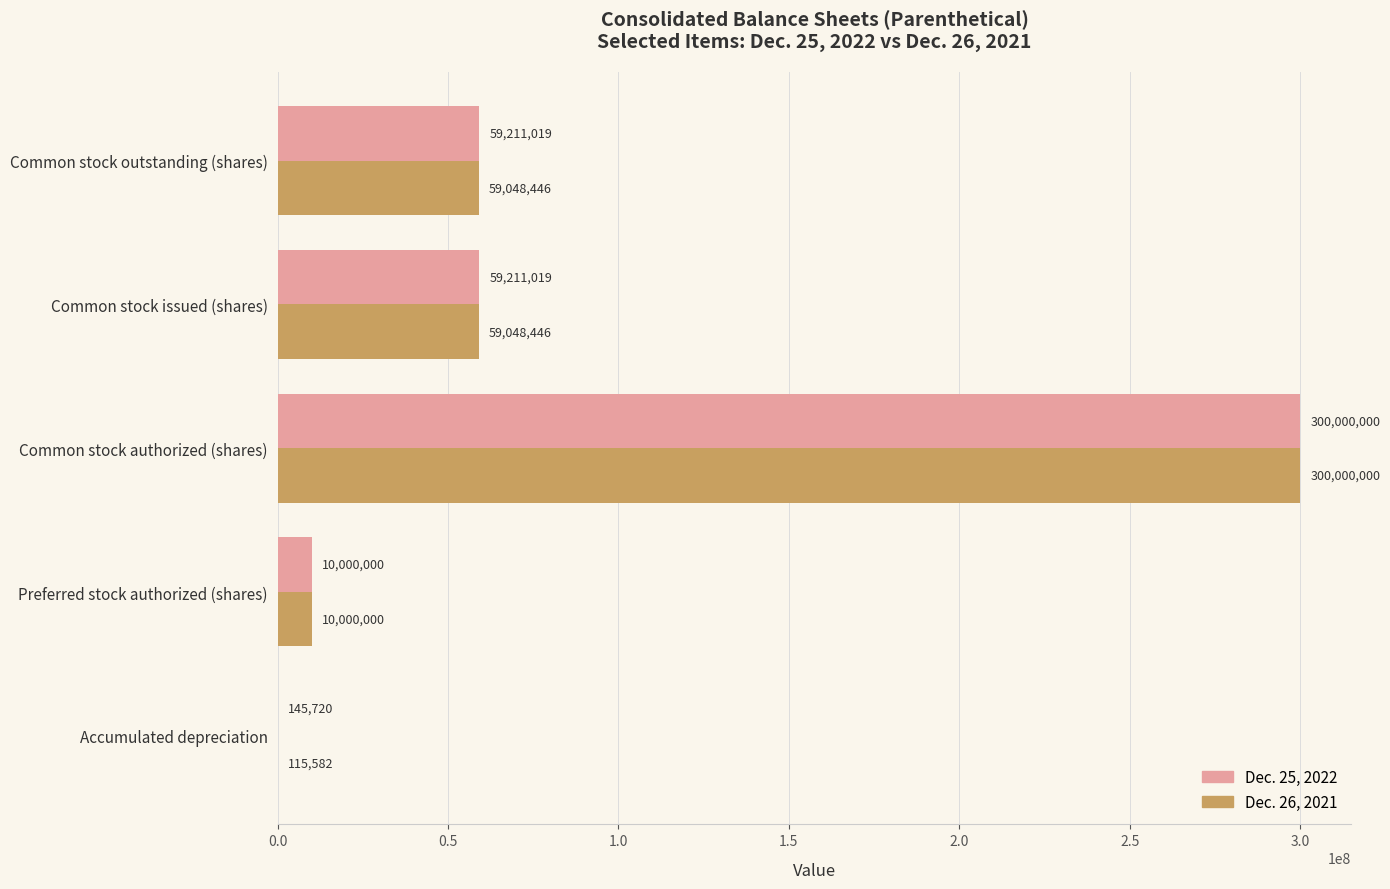

True or false: Dec. 26, 2021 has a value of 59048446 at Common stock issued (shares).

True